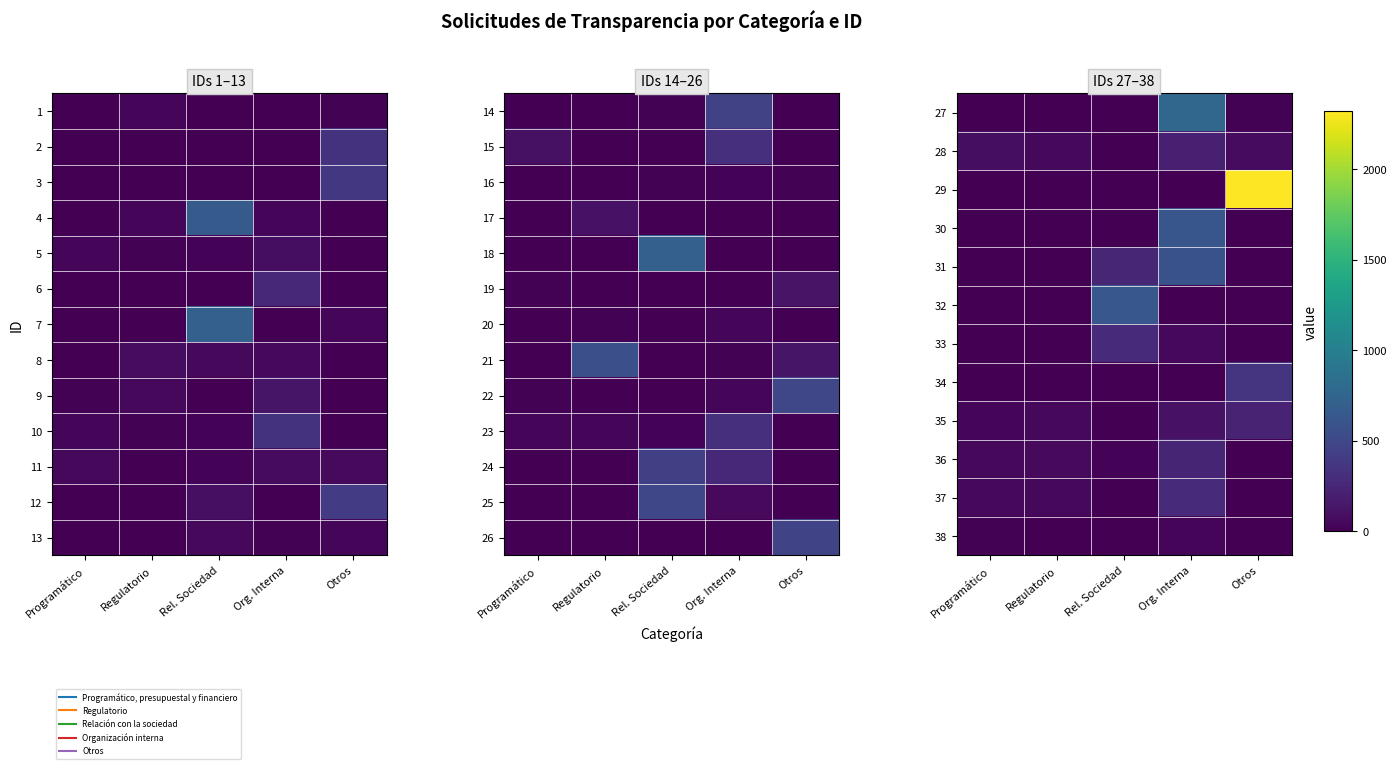

What is the maximum value shown in the chart?

2319